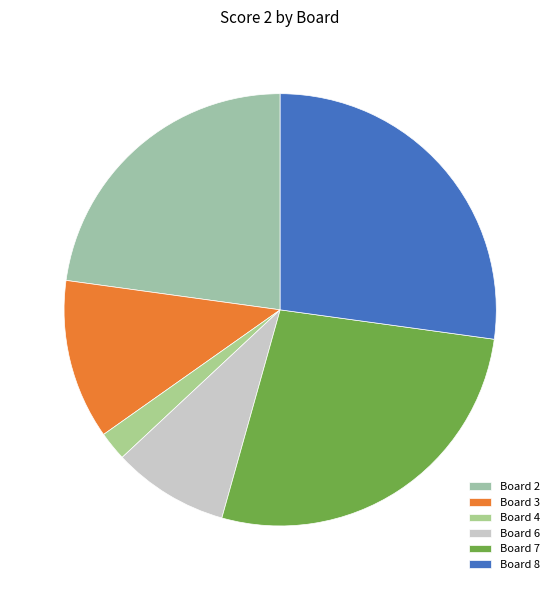

How many slices are in this pie chart?

6